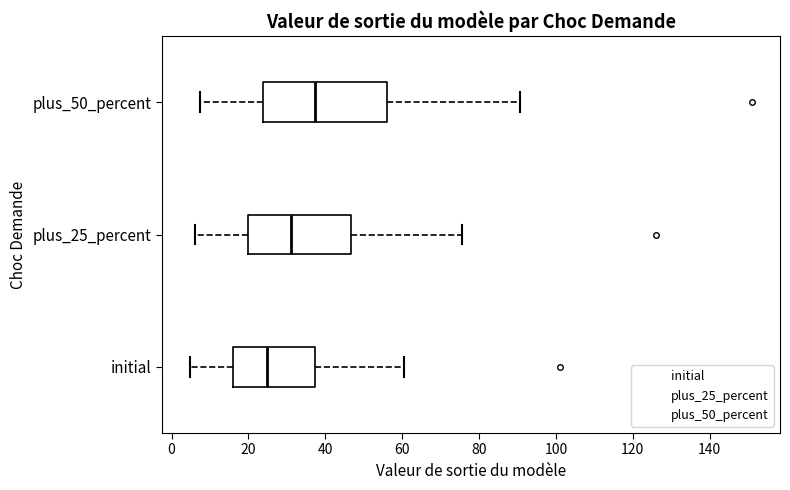

Where is the right edge of the box for initial on the x-axis? The values are not printed on the chart, so give them approximately, as read against the axis.

38